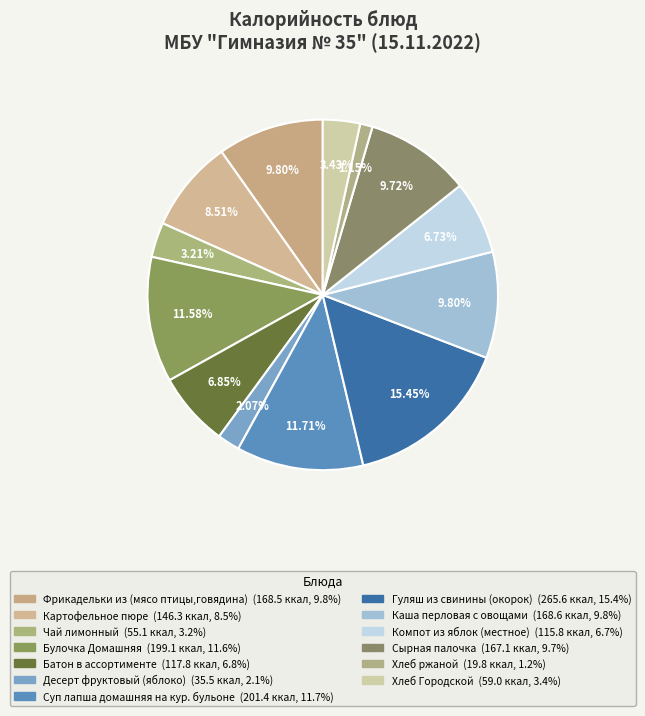

How many slices are in this pie chart?

13